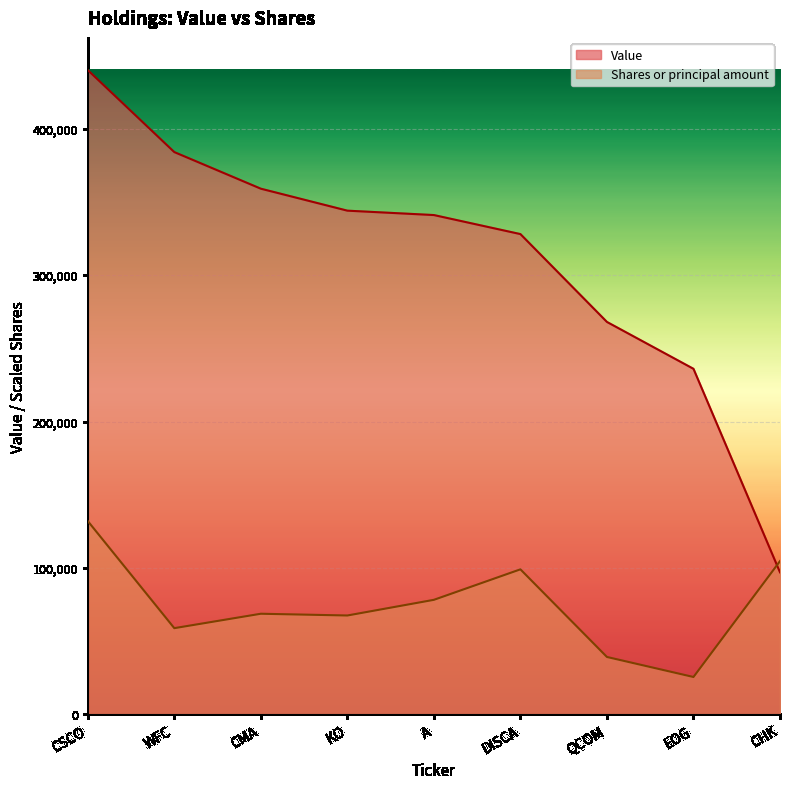

Which has a higher value, CSCO or QCOM?

CSCO